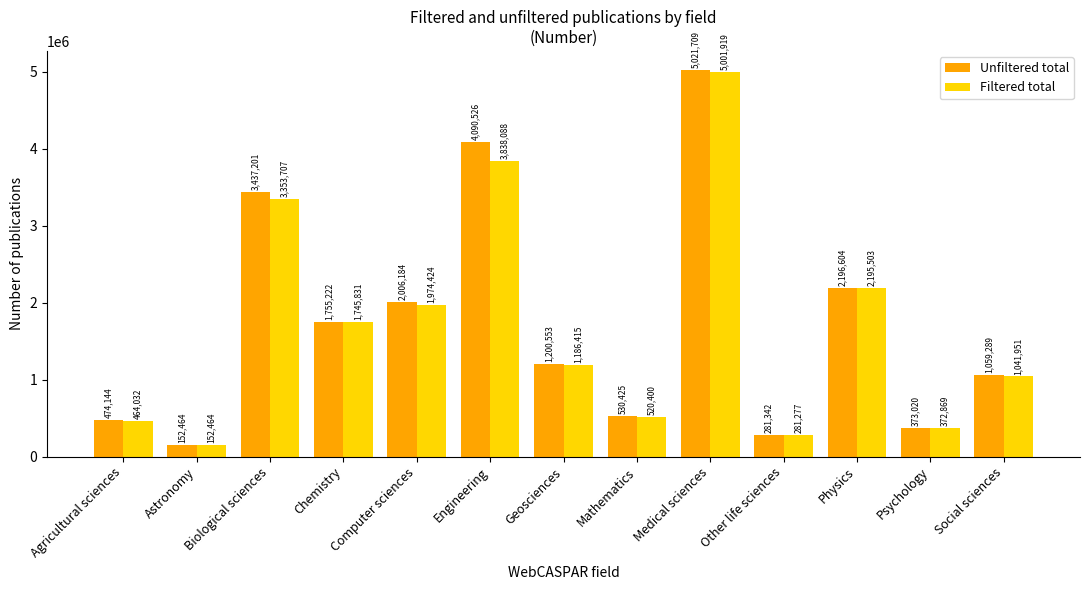

What is the greatest value displayed?

5021709